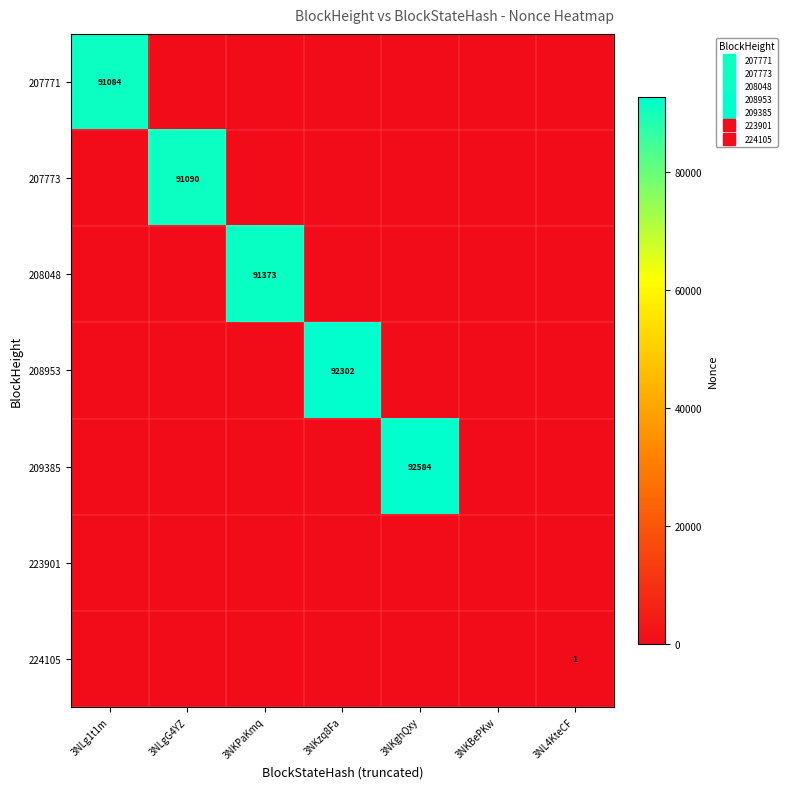

Between 3NKPaKmq and 3NL4KteCF, which series saw the biggest shift?

208048